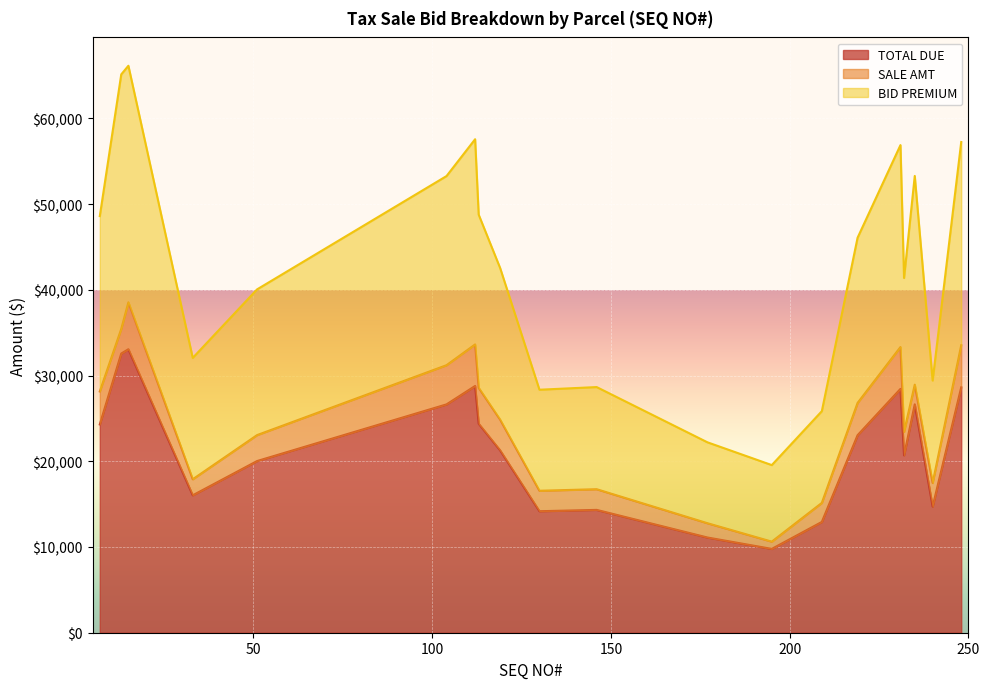

True or false: TOTAL DUE has a value of 13422.5 at 51.

False